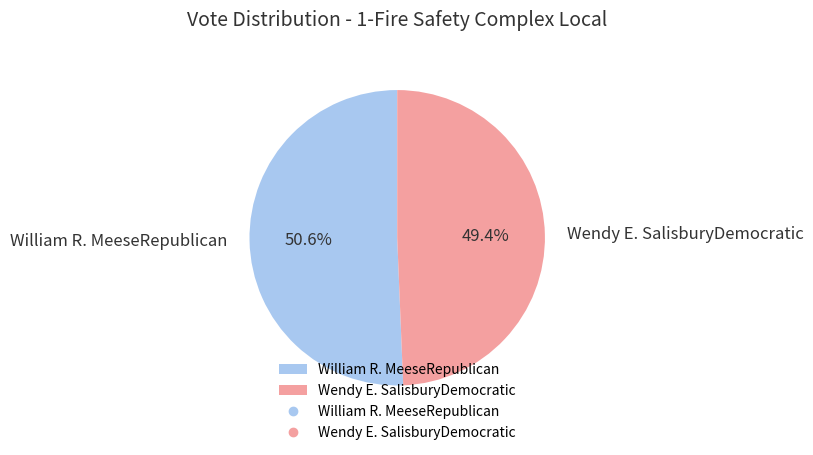

Rank the categories by value from lowest to highest.

Wendy E. SalisburyDemocratic, William R. MeeseRepublican